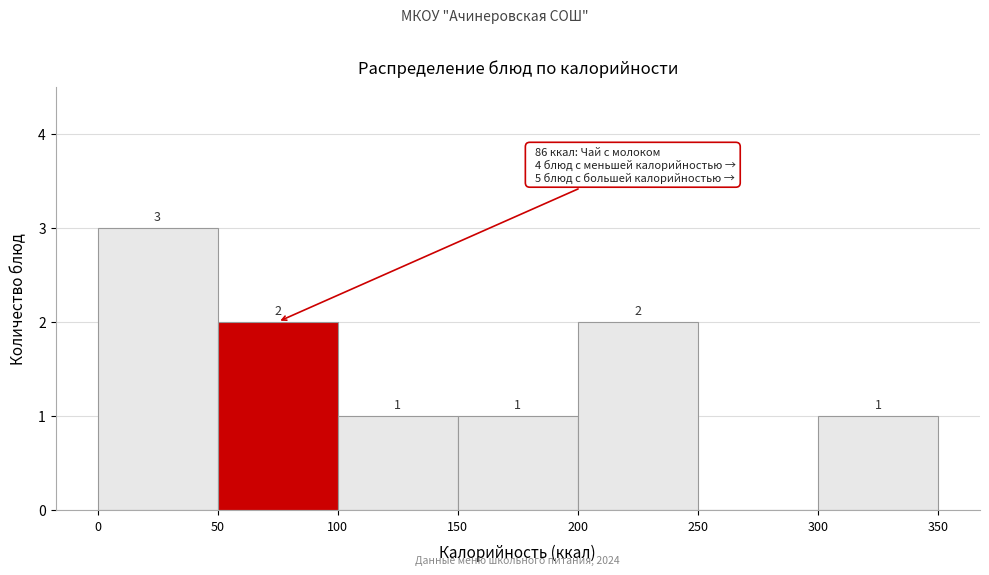

Which range on the x-axis has the tallest bar?

0 to 50